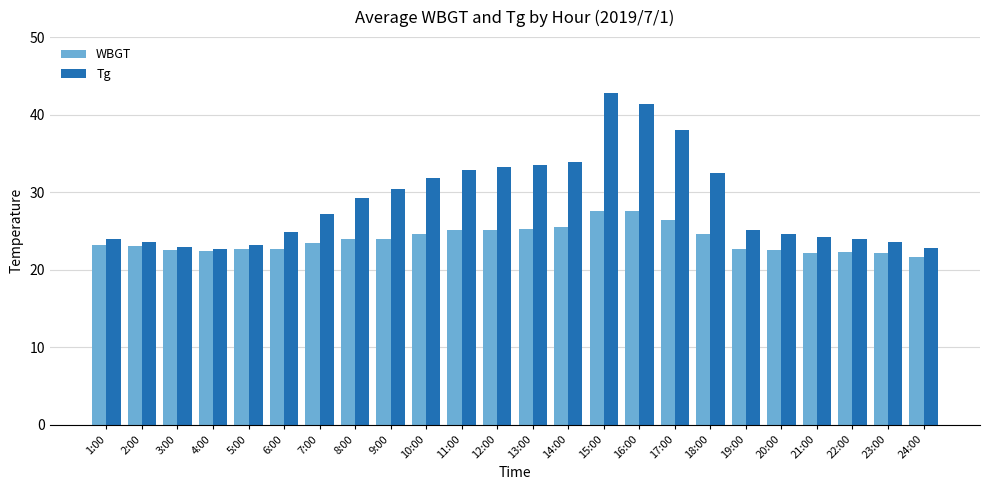

What is the difference between the Tg values at 24:00 and 1:00?

1.1